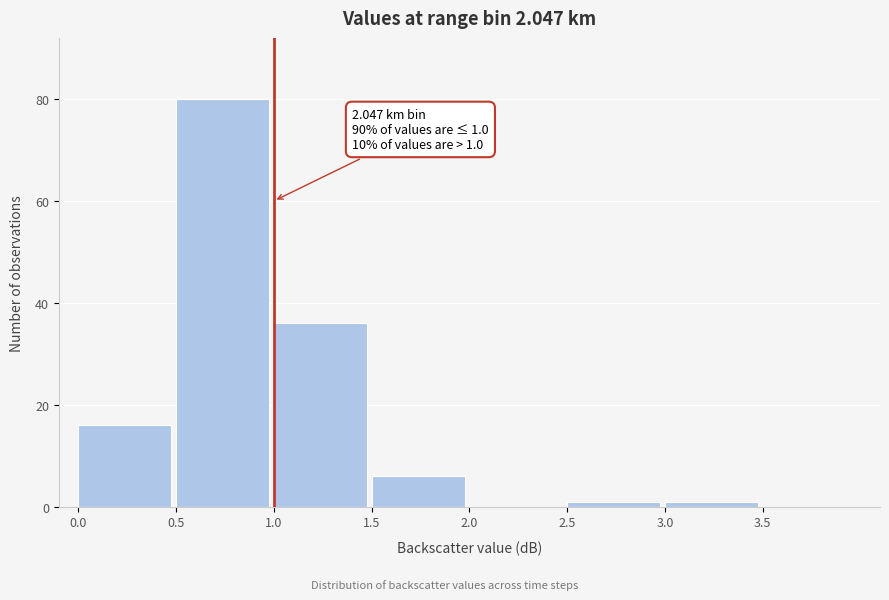

Over which range of the x-axis is the bar tallest?

0.5 to 1.0